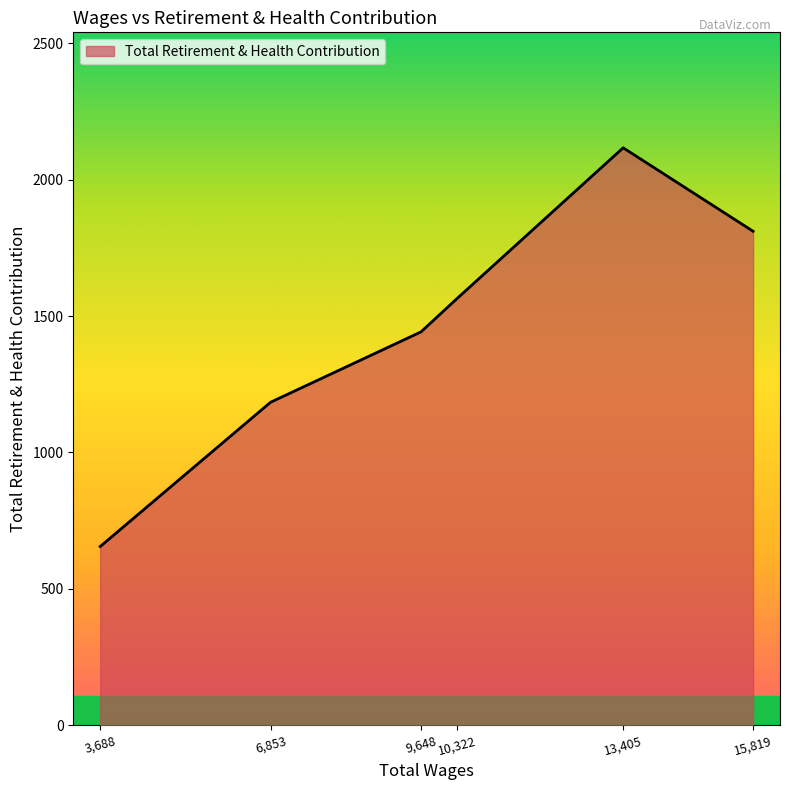

Does the chart have visible grid lines?

No